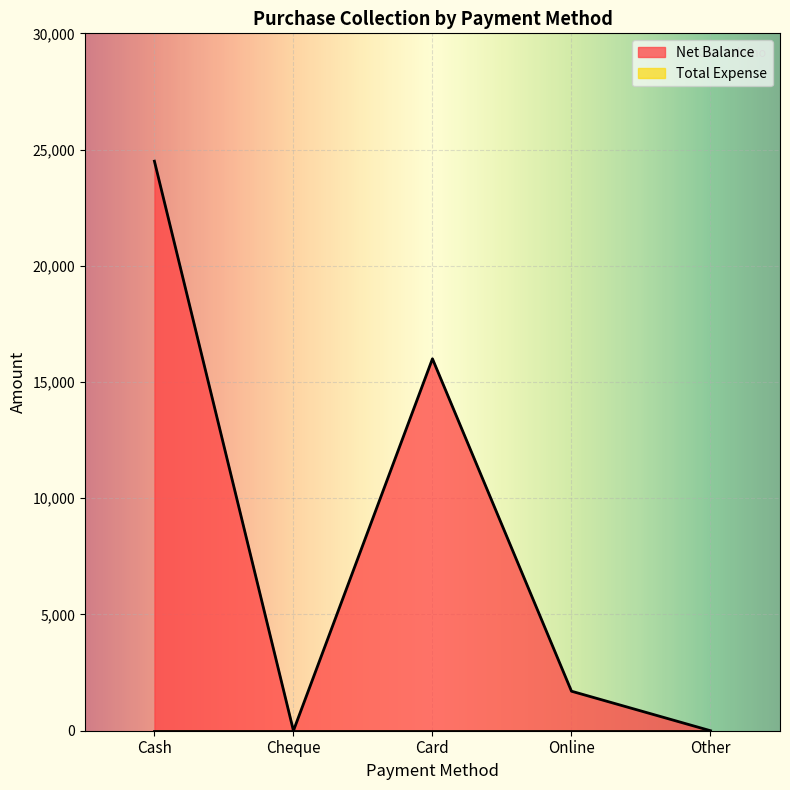

What is the change in value from Online to Other?

-1700